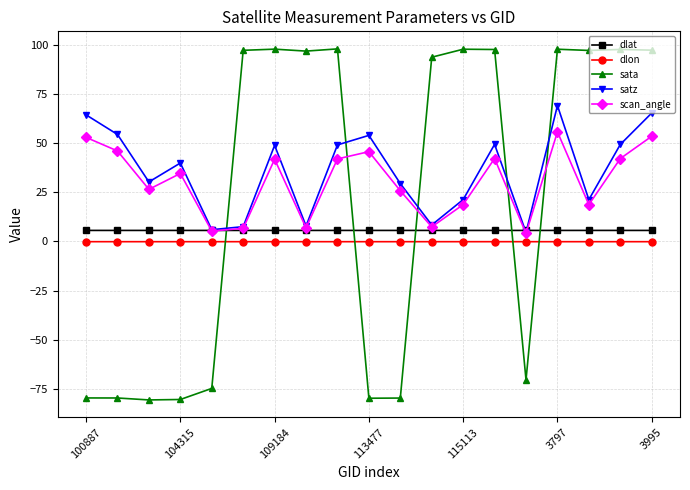

Which series has the widest spread of values?

sata